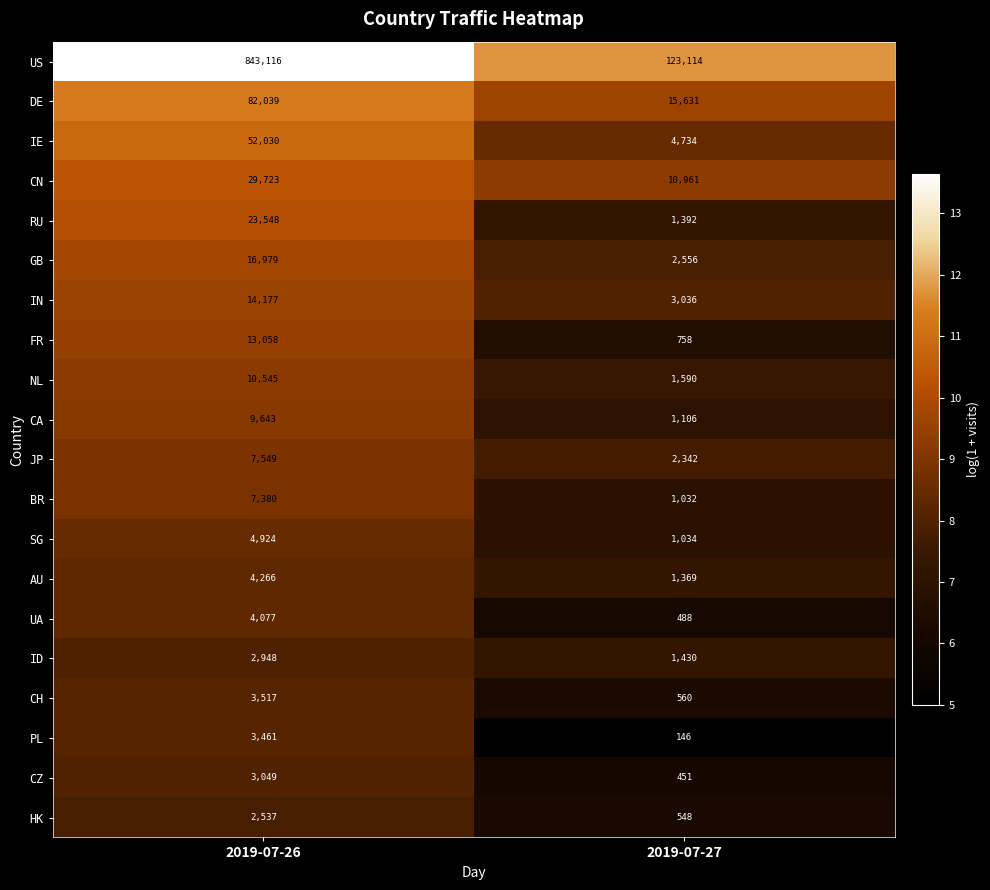

How many data points in US are less than 843116?

1